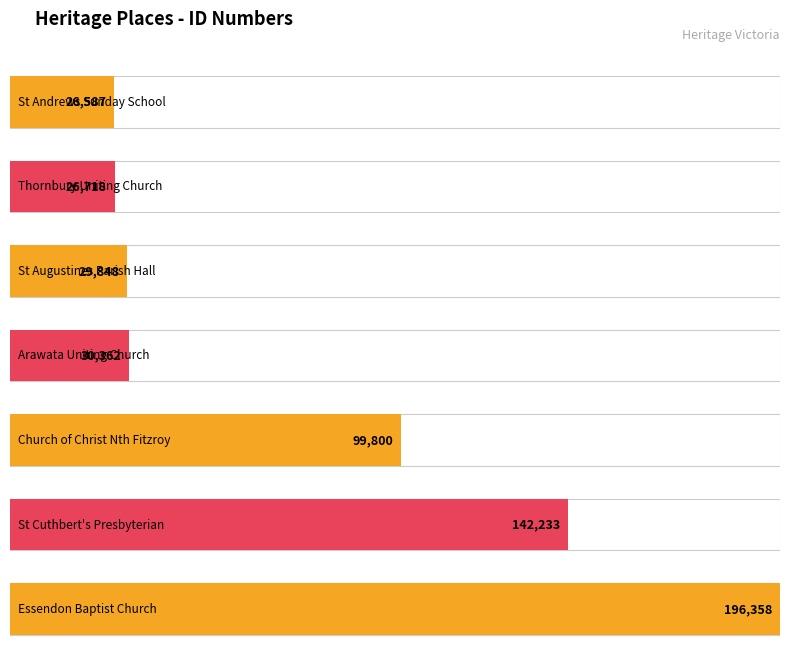

Reading left to right, extract all data points from this chart.

St Andrews Sunday School=26587	Thornbury Uniting Church=26718	St Augustines Parish Hall=29848	Arawata Uniting Church=30362	Church of Christ Nth Fitzroy=99800	St Cuthbert's Presbyterian=142233	Essendon Baptist Church=196358